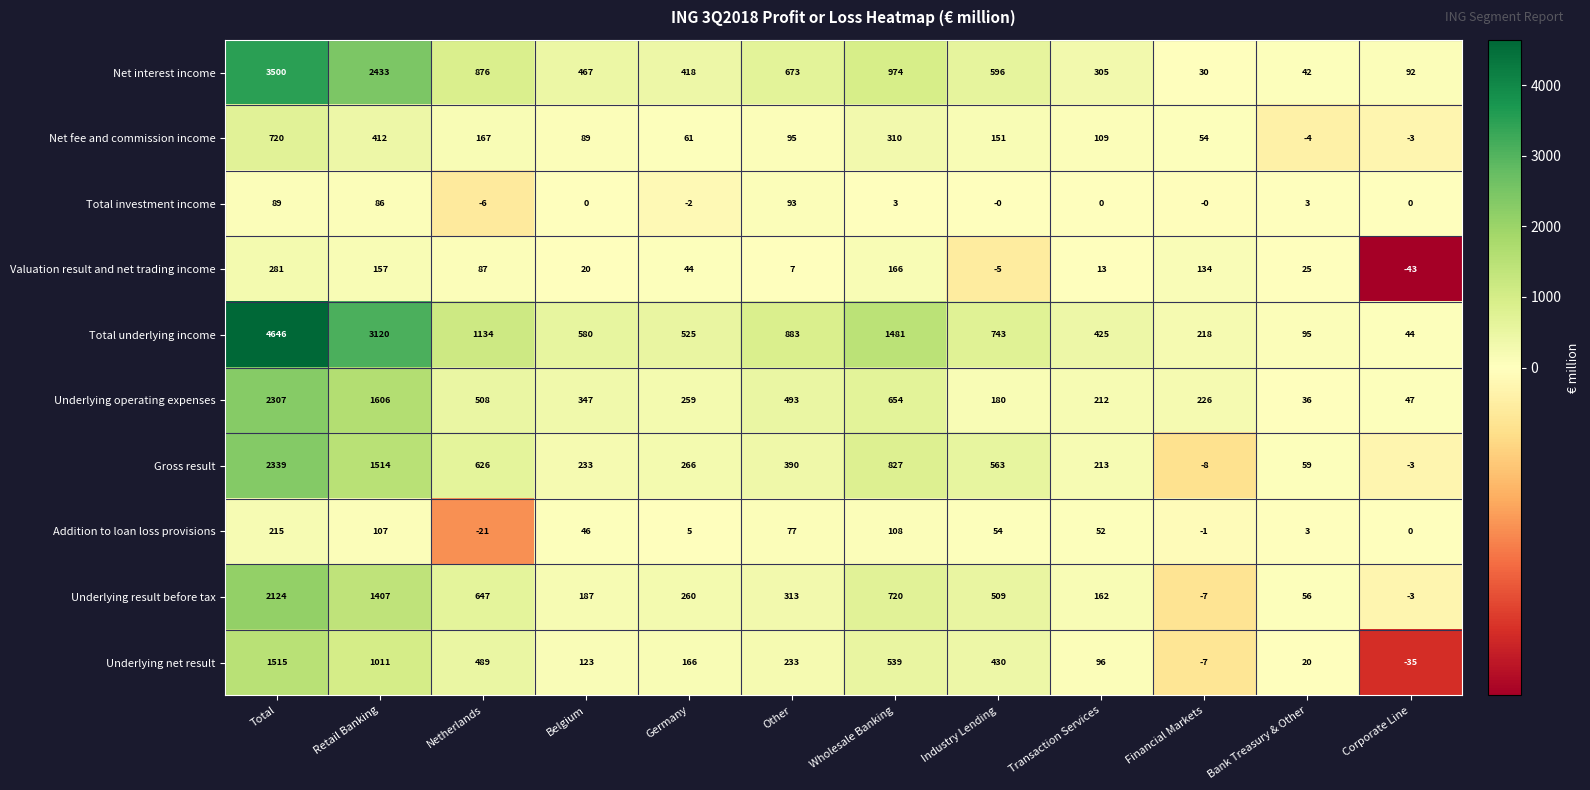

Which series changed the most between Industry Lending and Bank Treasury & Other?

Total underlying income